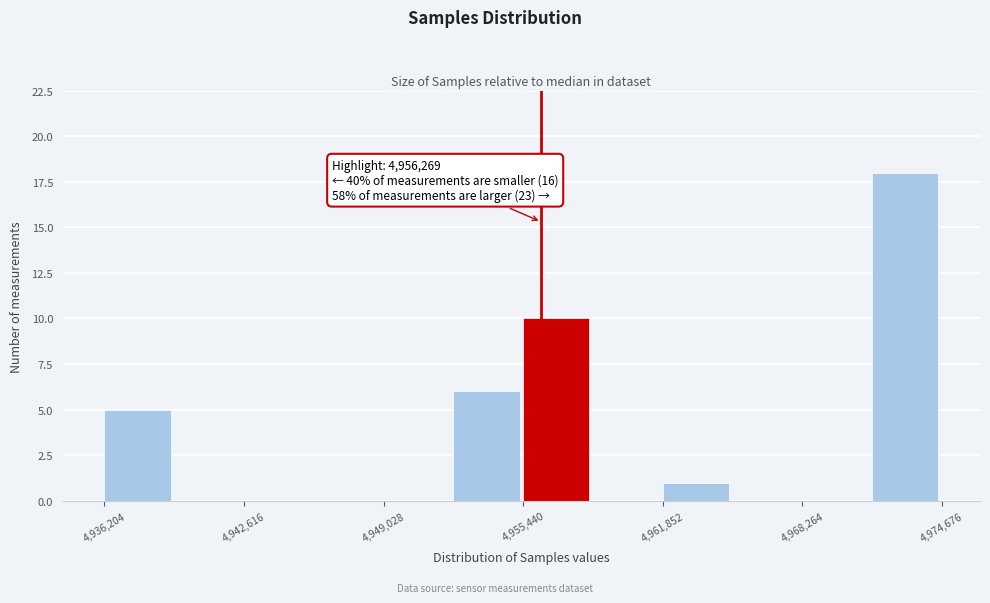

Read against the x-axis, roughly where is the centre of the tallest bar?

4973000